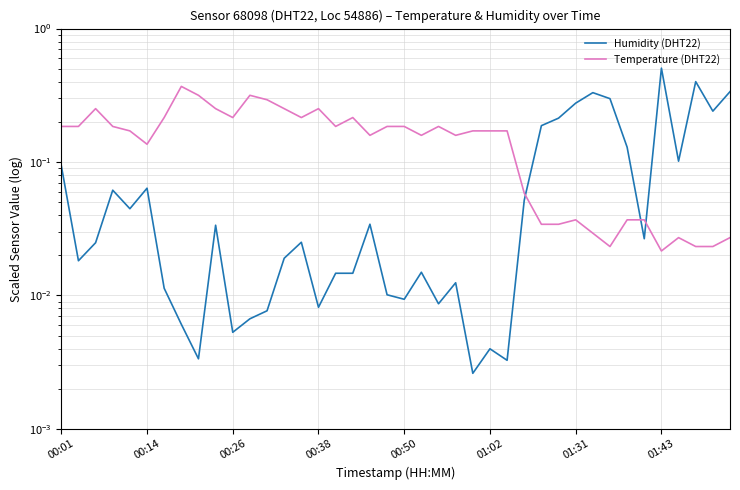

Where is Humidity (DHT22) nearest to the value 0?

24